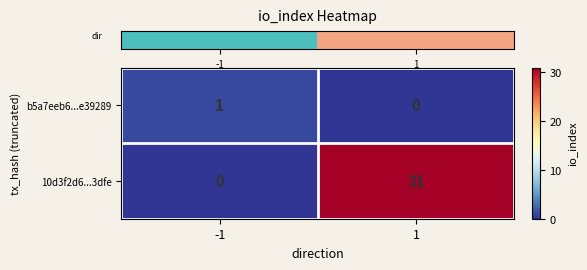

Which label corresponds to the largest value in the chart?

1